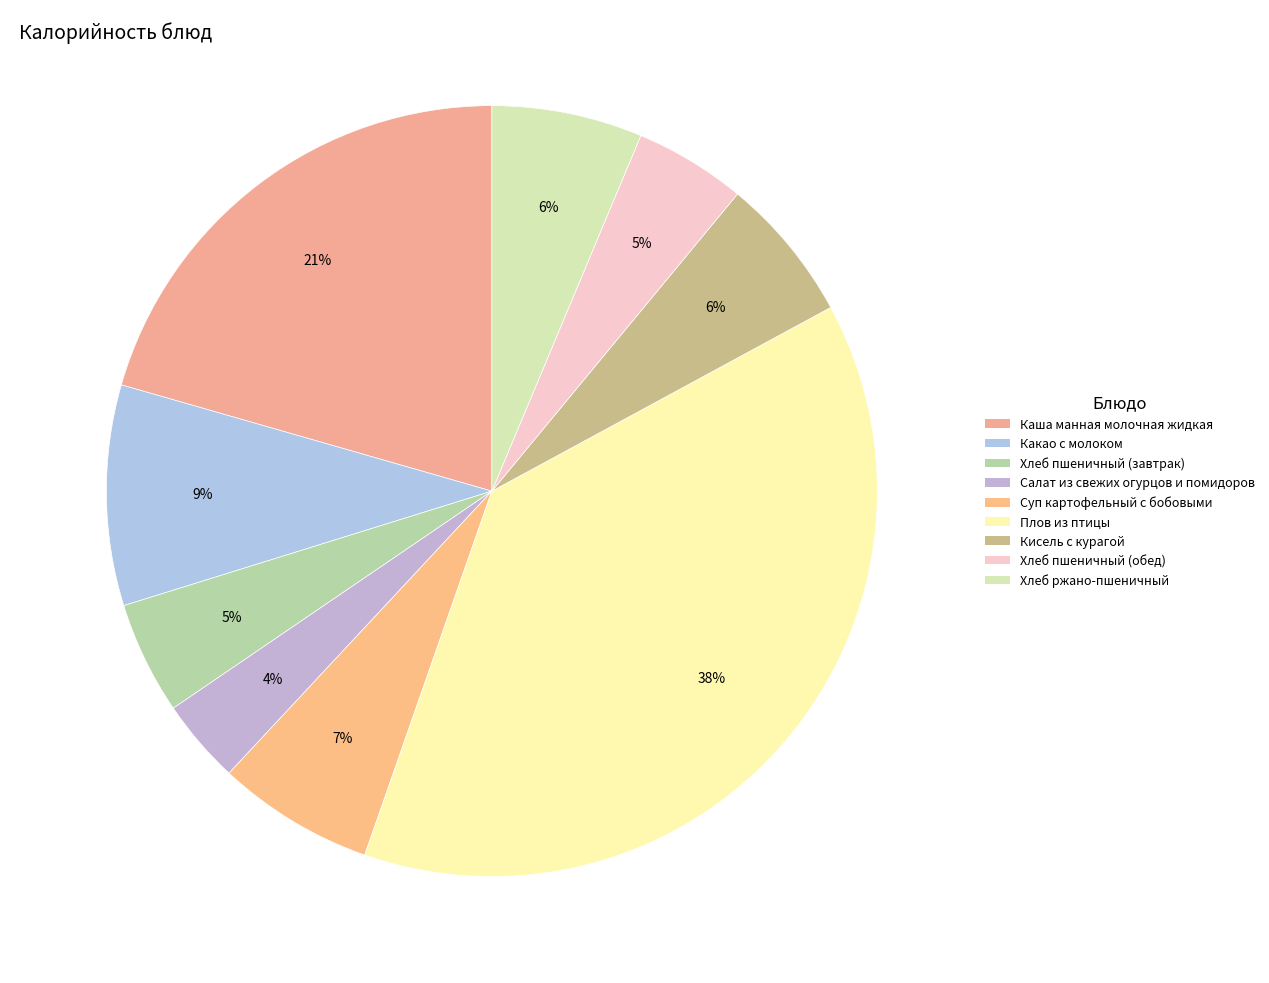

To the nearest percent, what is the difference between the Хлеб пшеничный (обед) and Кисель с курагой slice percentages?

1%